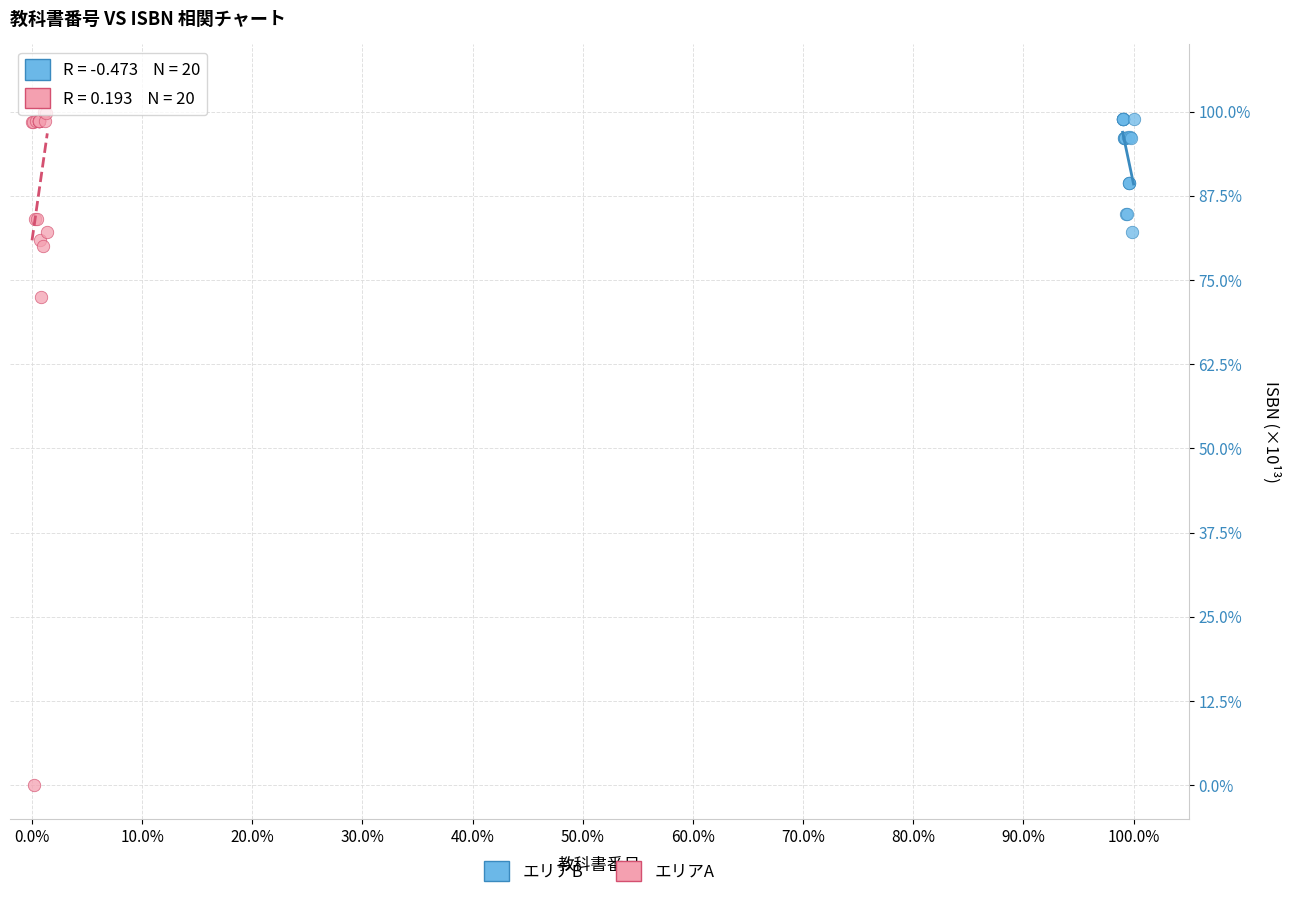

Which series contains the lowest Y value?

エリアA